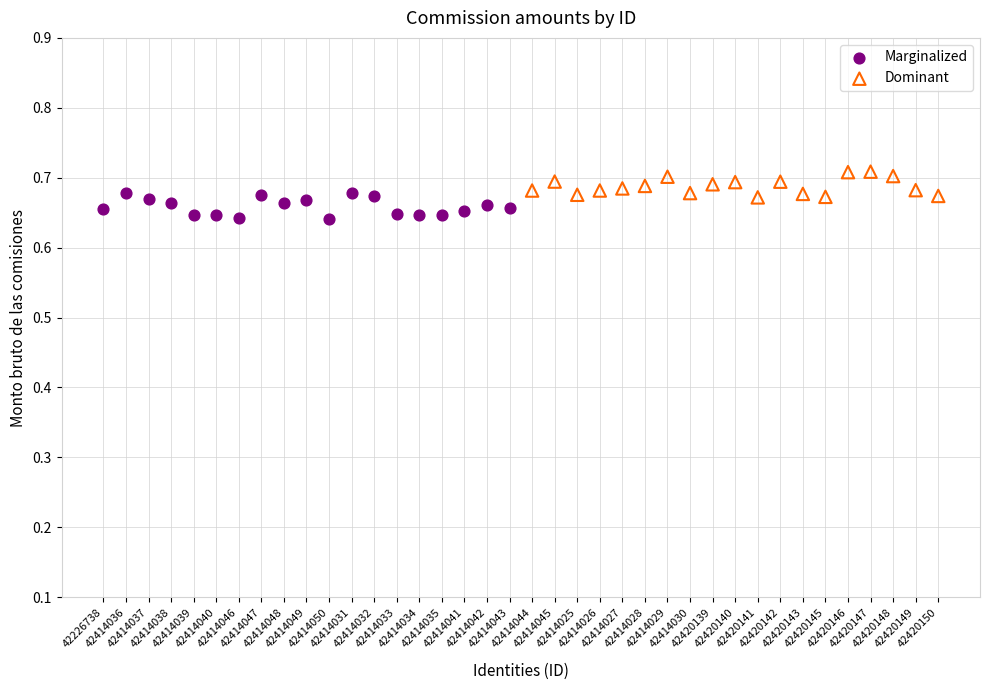

Which series reaches the maximum Y coordinate?

Dominant